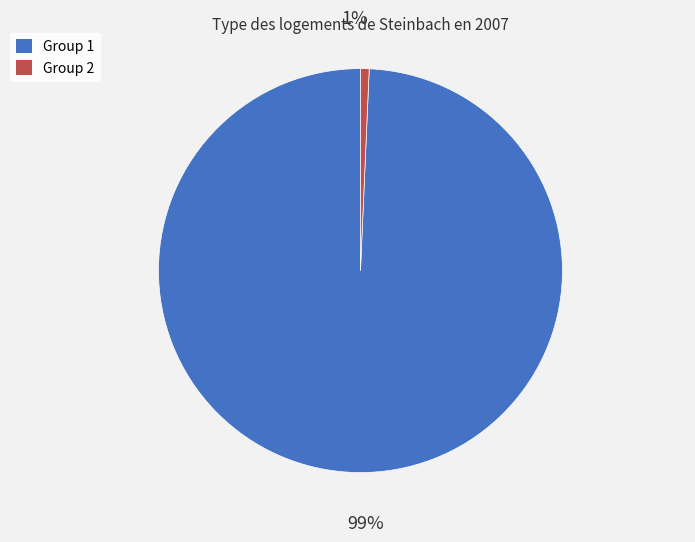

Is there any slice that represents more than half of the pie?

Yes